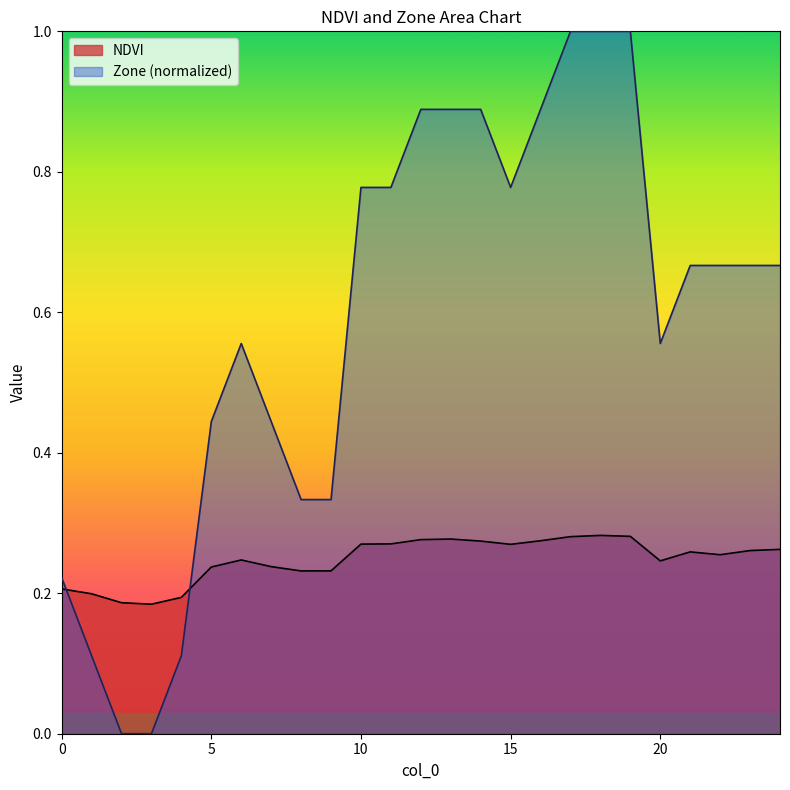

List the series in order of their peak value, highest first.

Zone (normalized), NDVI